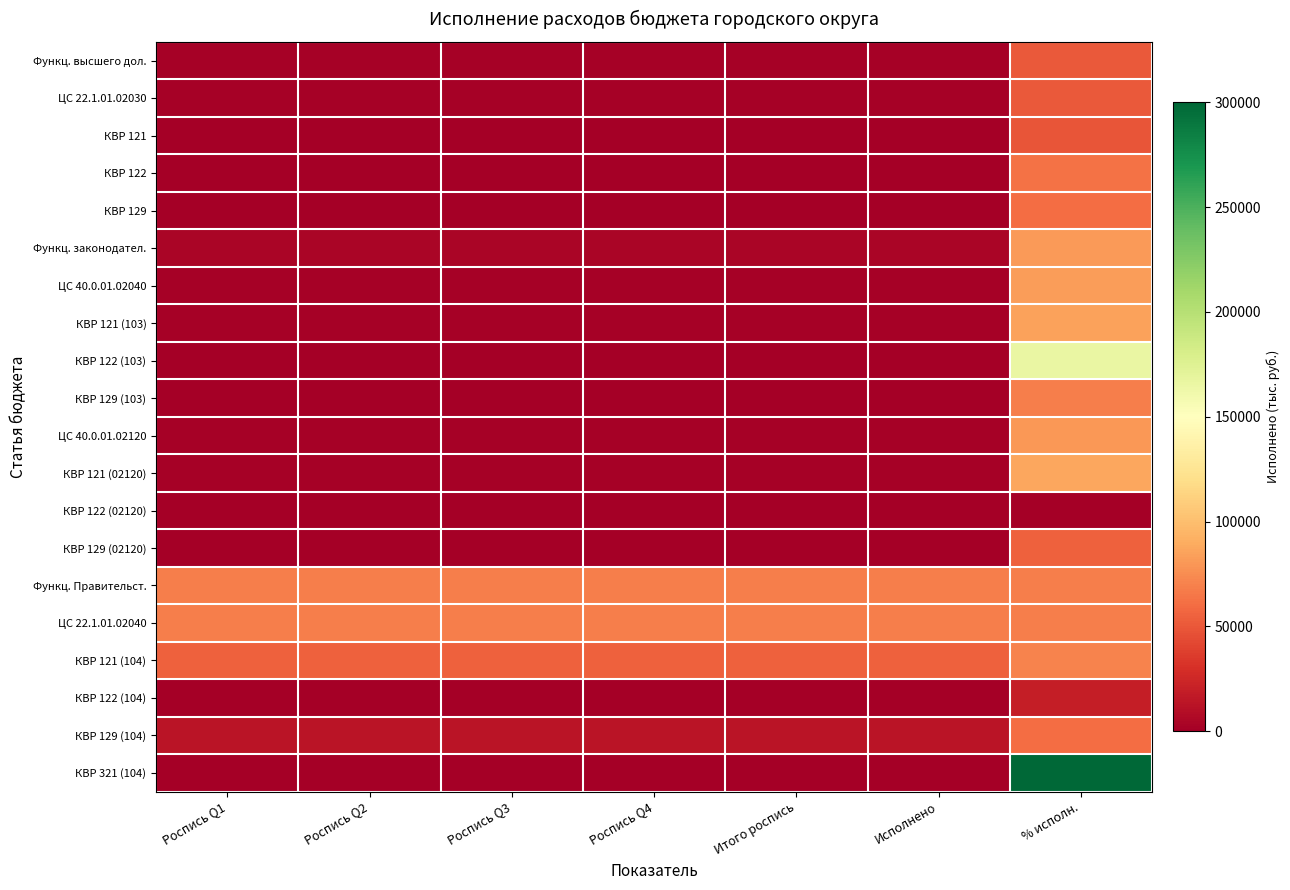

Which series has the largest range (max minus min)?

КВР 321 (104)